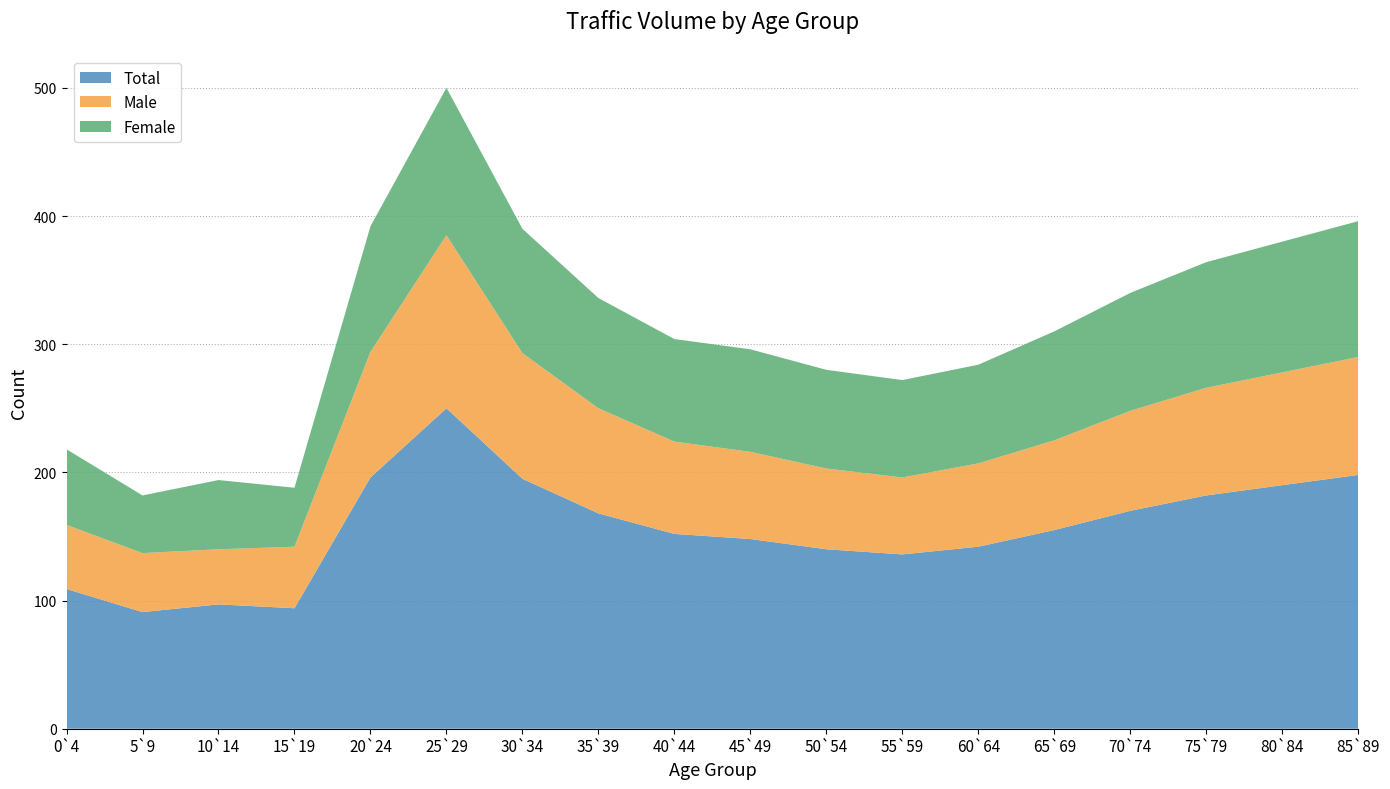

Reading right to left, list all the values displayed in this chart.

Total: 198	190	182	170	155	142	136	140	148	152	168	195	250	196	94	97	91	109
Male: 92	88	84	78	70	65	60	63	68	72	82	98	135	98	48	43	46	50
Female: 106	102	98	92	85	77	76	77	80	80	86	97	115	98	46	54	45	59